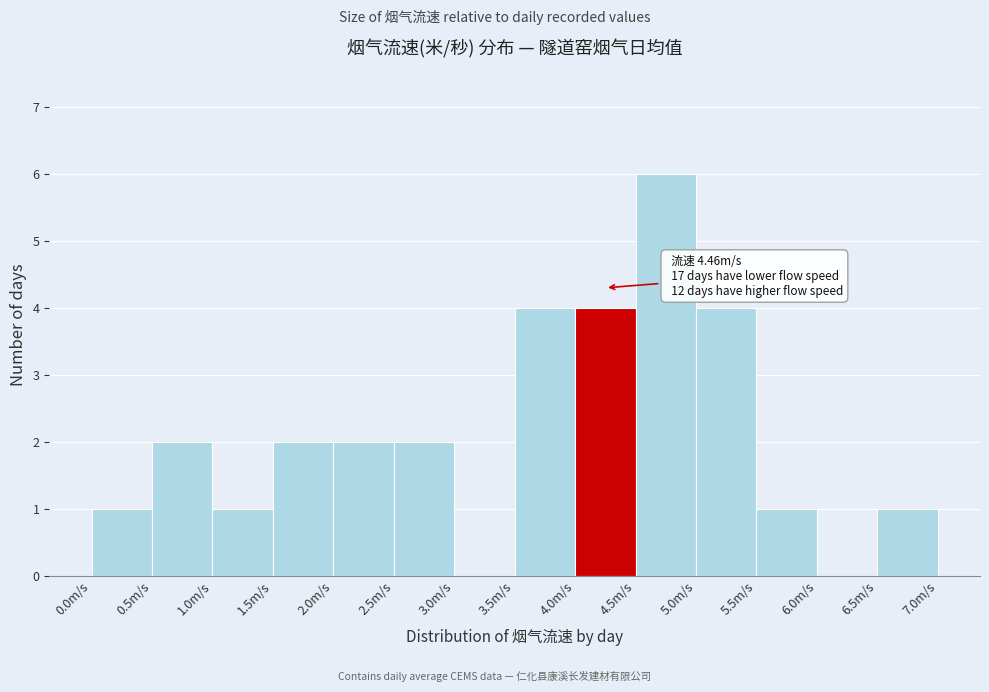

Over which range of the x-axis is the bar tallest?

4.5 to 5.0